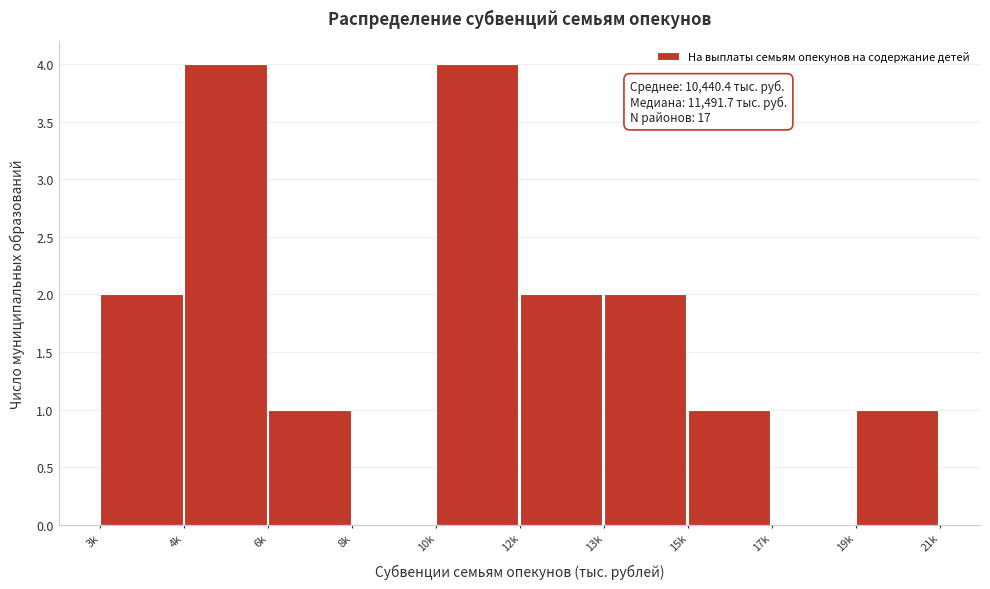

Reading right to left, list all the values displayed in this chart.

19k=1	17k=0	15k=1	13k=2	12k=2	10k=4	8k=0	6k=1	4k=4	3k=2